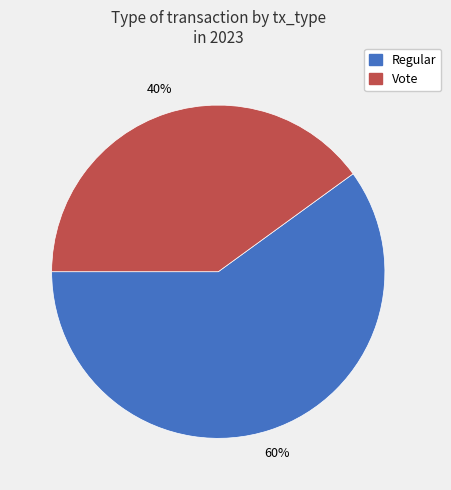

How many segments does this pie chart have?

2